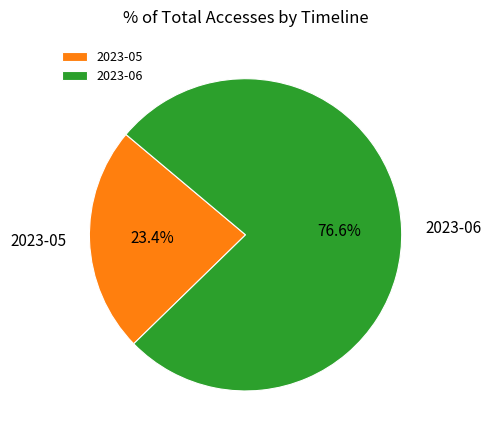

How many segments does this pie chart have?

2